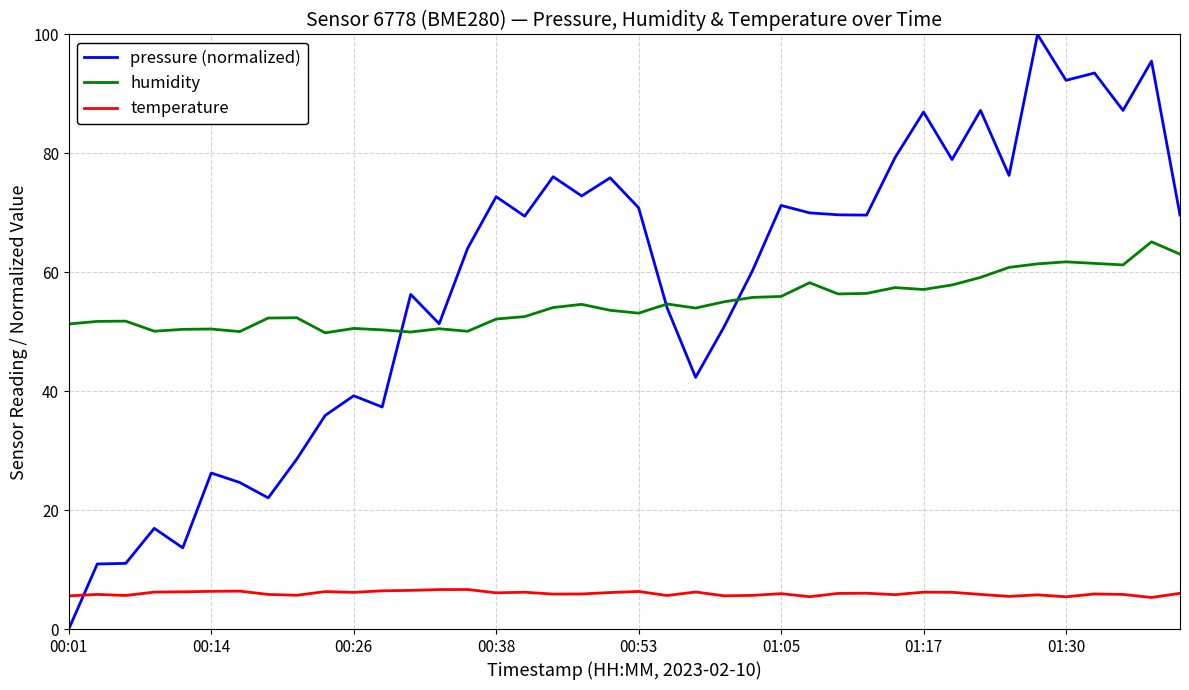

In pressure (normalized), how many points are lower than both neighbors (excluding endpoints)?

12